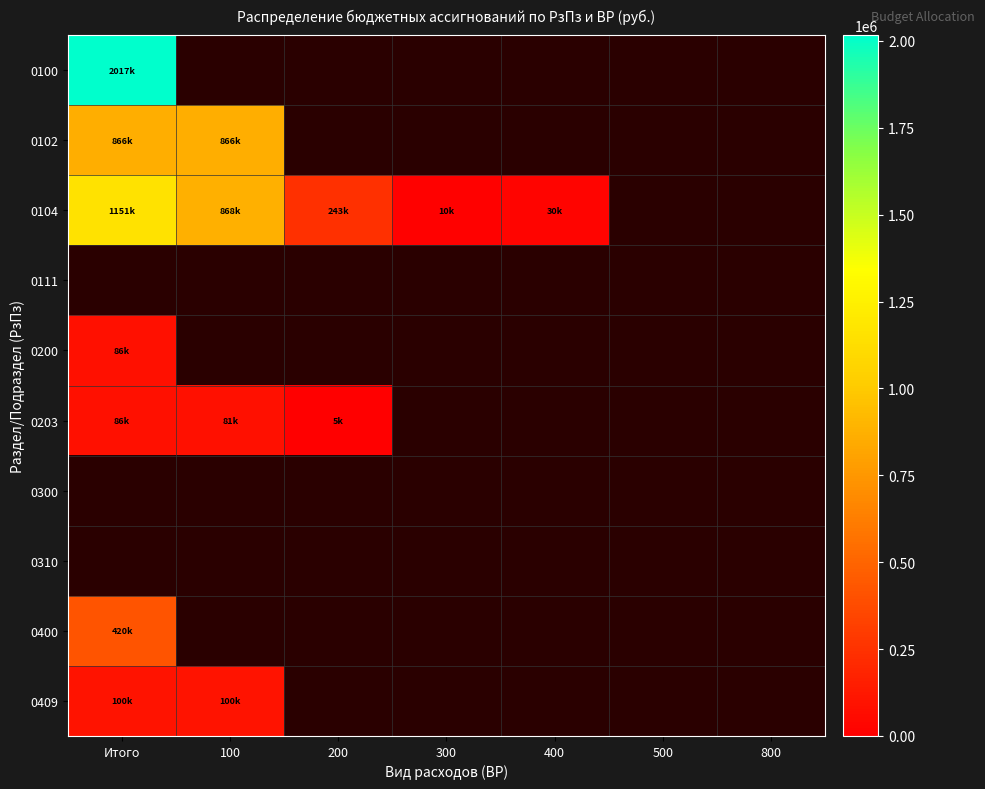

Rank the categories by 0111 value from highest to lowest.

Итого, 100, 200, 300, 400, 500, 800